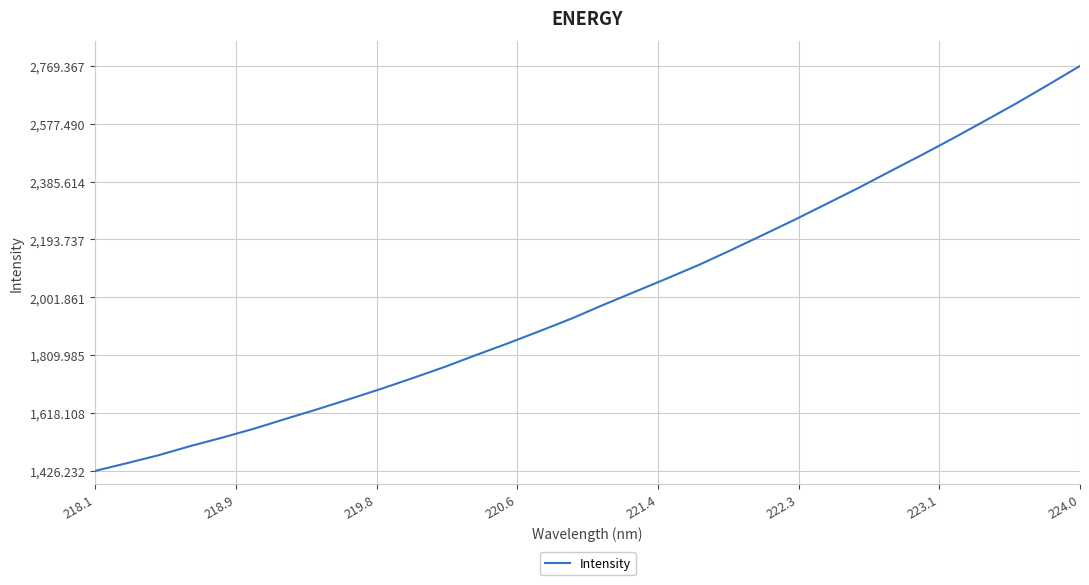

What is the smallest value displayed?

1426.2